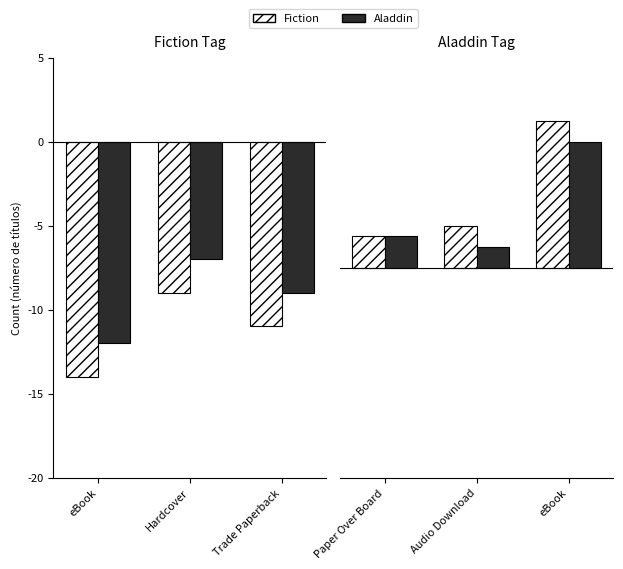

The Fiction series shows 3 at Audio Download. True or false?

False